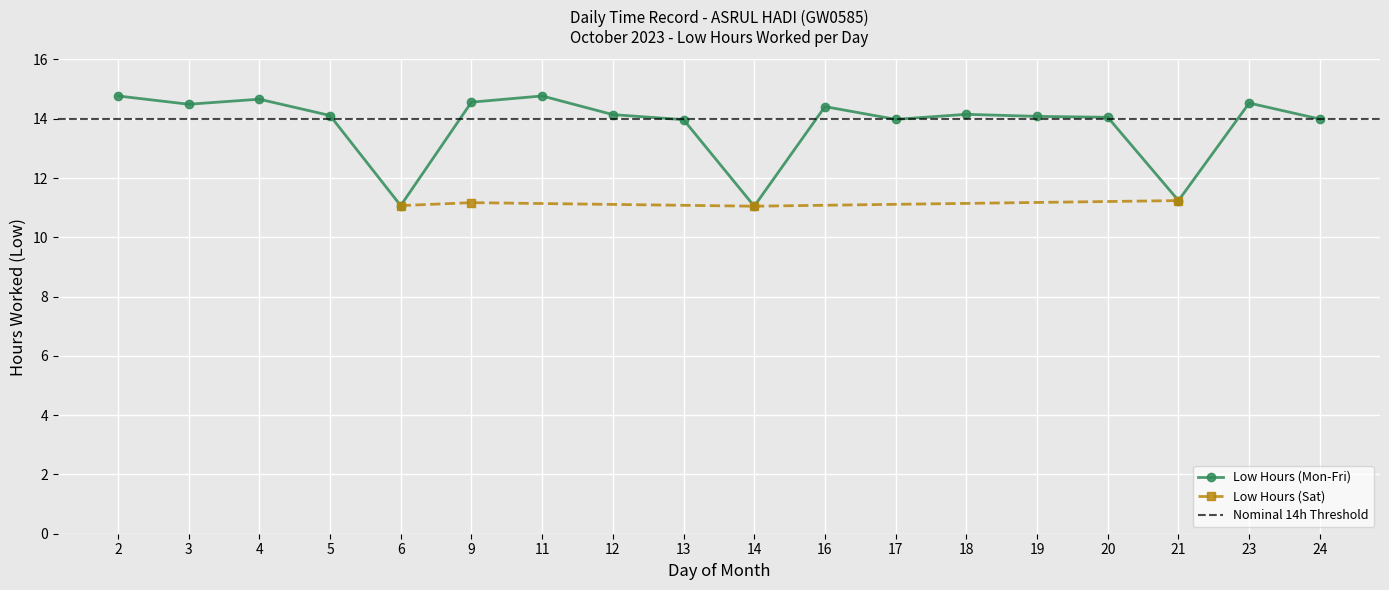

List the labels in order of value, largest first.

2, 11, 4, 9, 23, 3, 16, 18, 12, 5, 19, 20, 24, 17, 13, 21, 6, 14